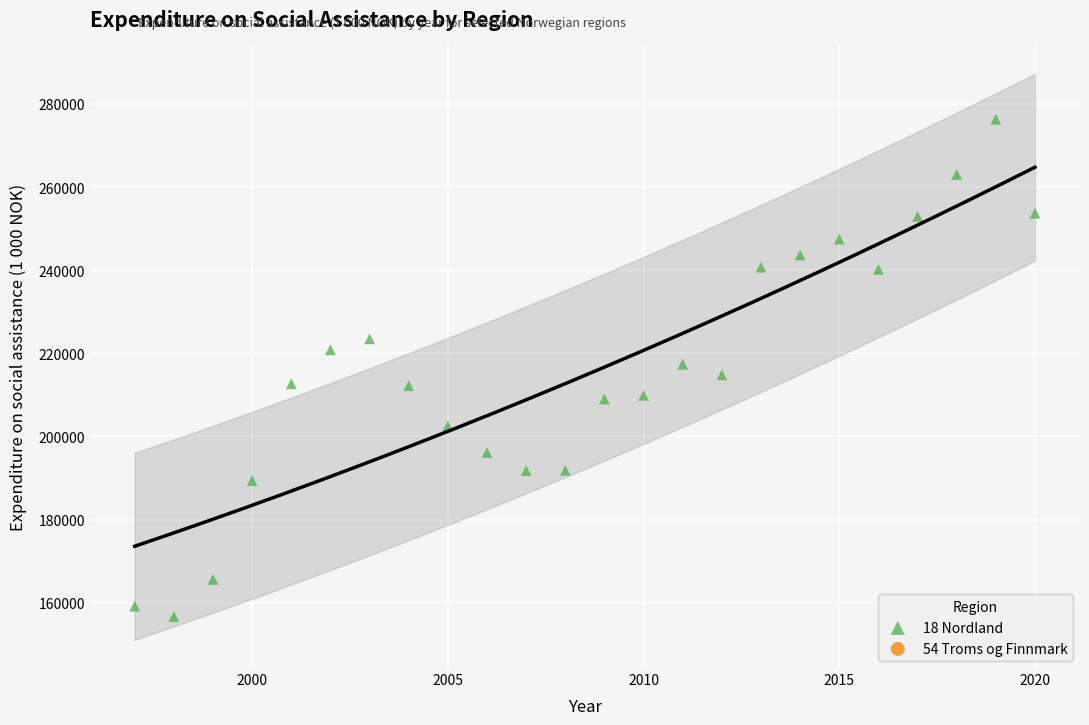

What is the range of Y values (max minus min)?

119645